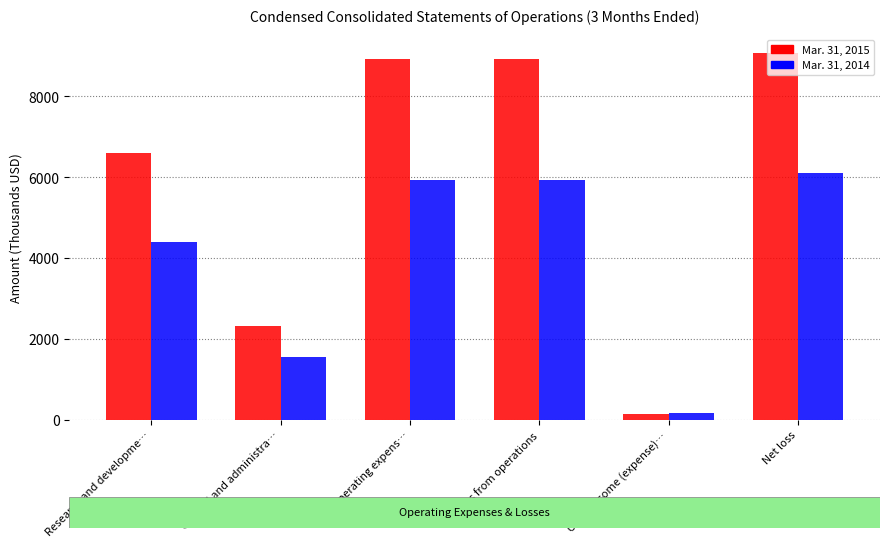

Are the bars grouped side by side (vs. stacked)?

Yes